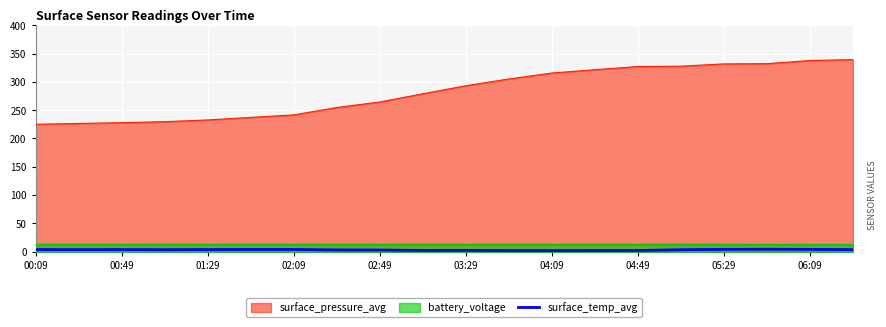

What is the difference between the maximum and minimum values in the surface_pressure_avg series?

114.2